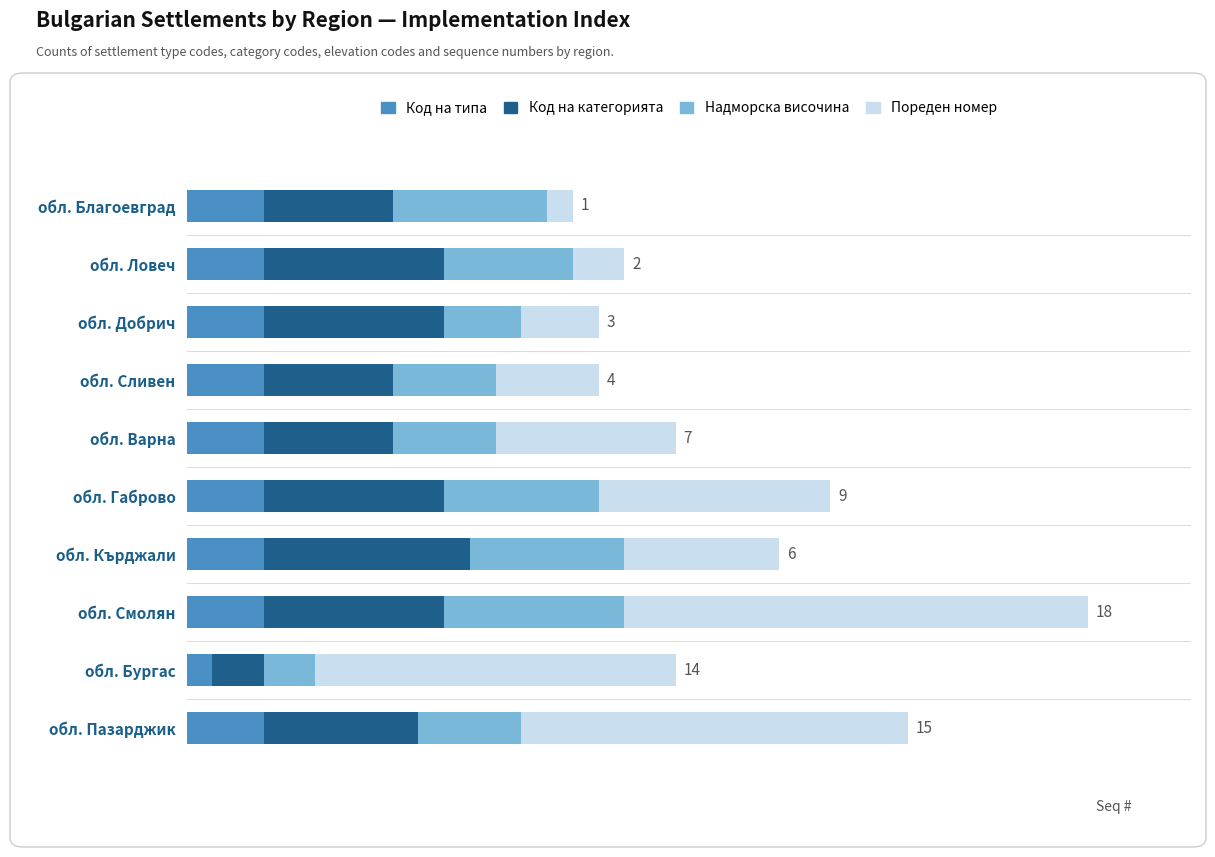

What are all the series names shown in the legend?

Код на типа, Код на категорията, Надморска височина, Пореден номер